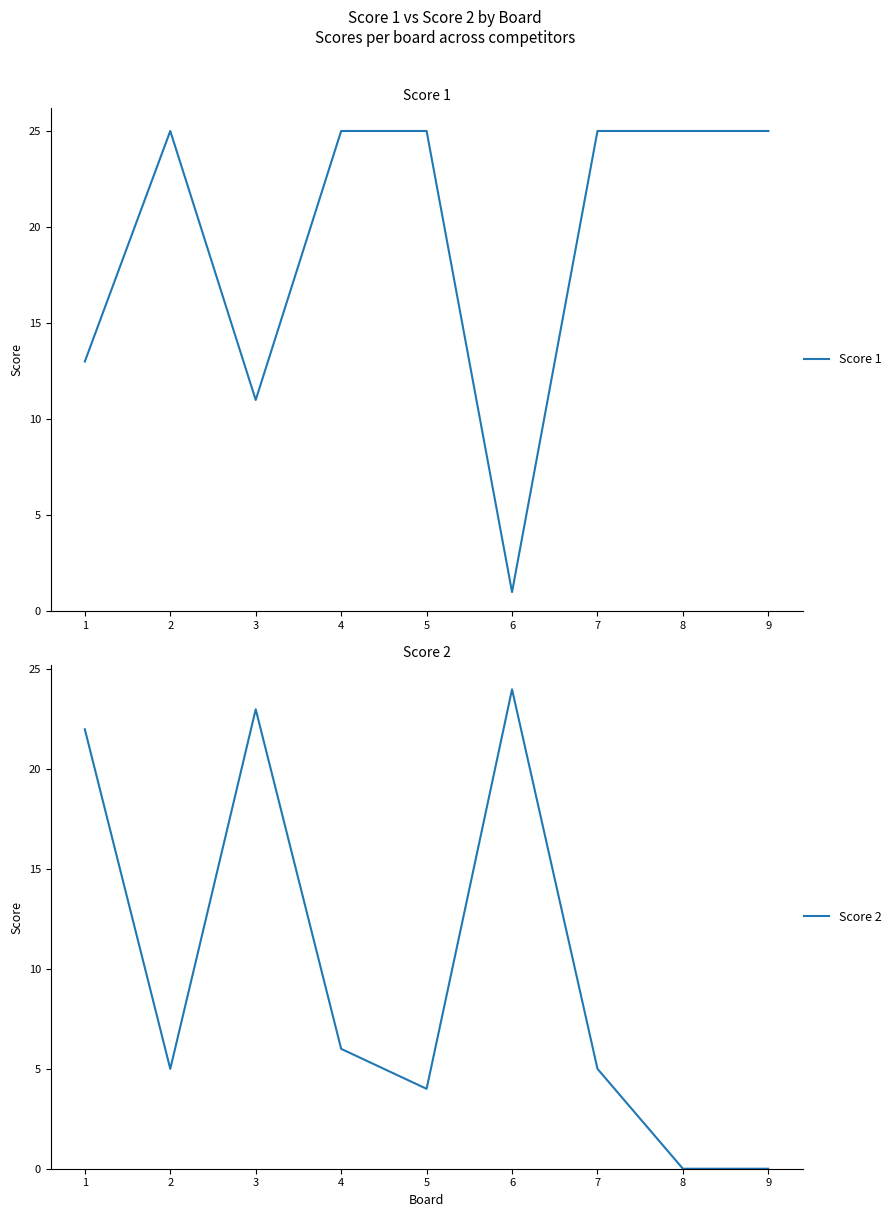

What is the average value of the Score 2 series?

10